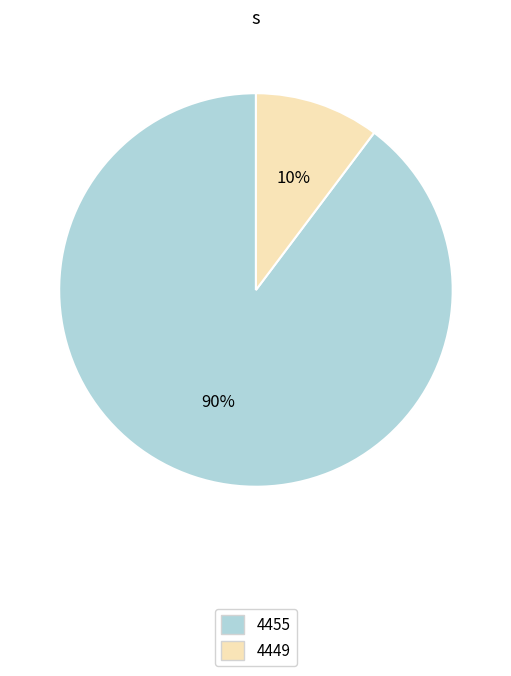

Is it true that 4455 is 90% of the pie?

True